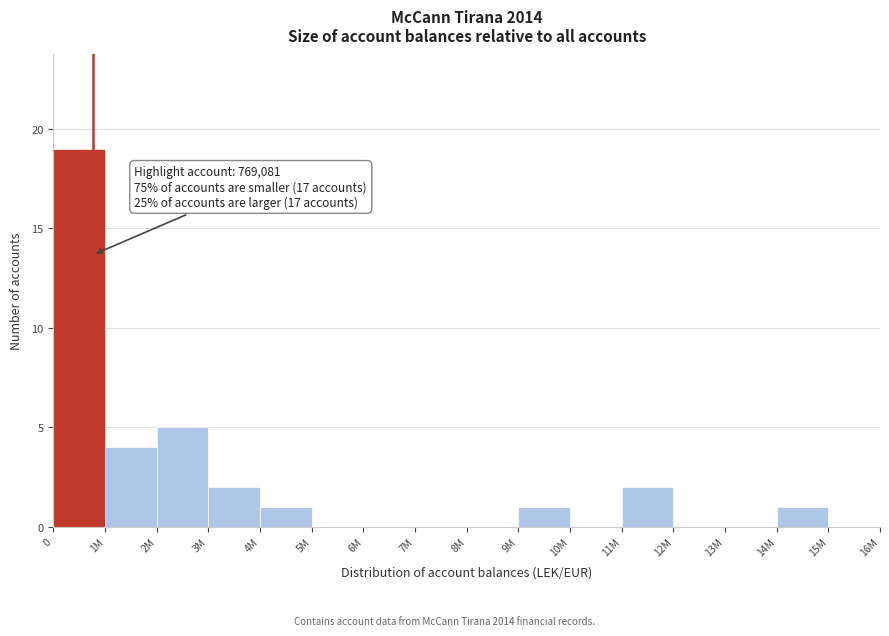

Reading left to right, what are all the values shown in this chart?

0=19	1M=4	2M=5	3M=2	4M=1	5M=0	6M=0	7M=0	8M=0	9M=1	10M=0	11M=2	12M=0	13M=0	14M=1	15M=0